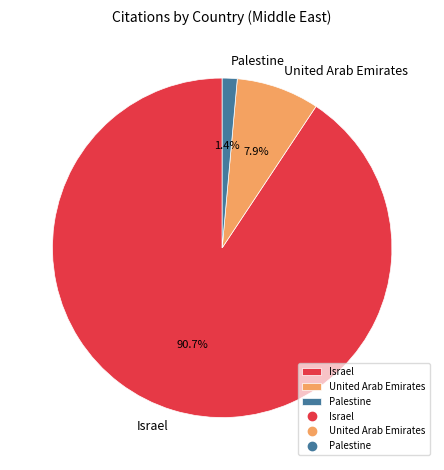

Do United Arab Emirates and Palestine together represent more than half of the pie?

No